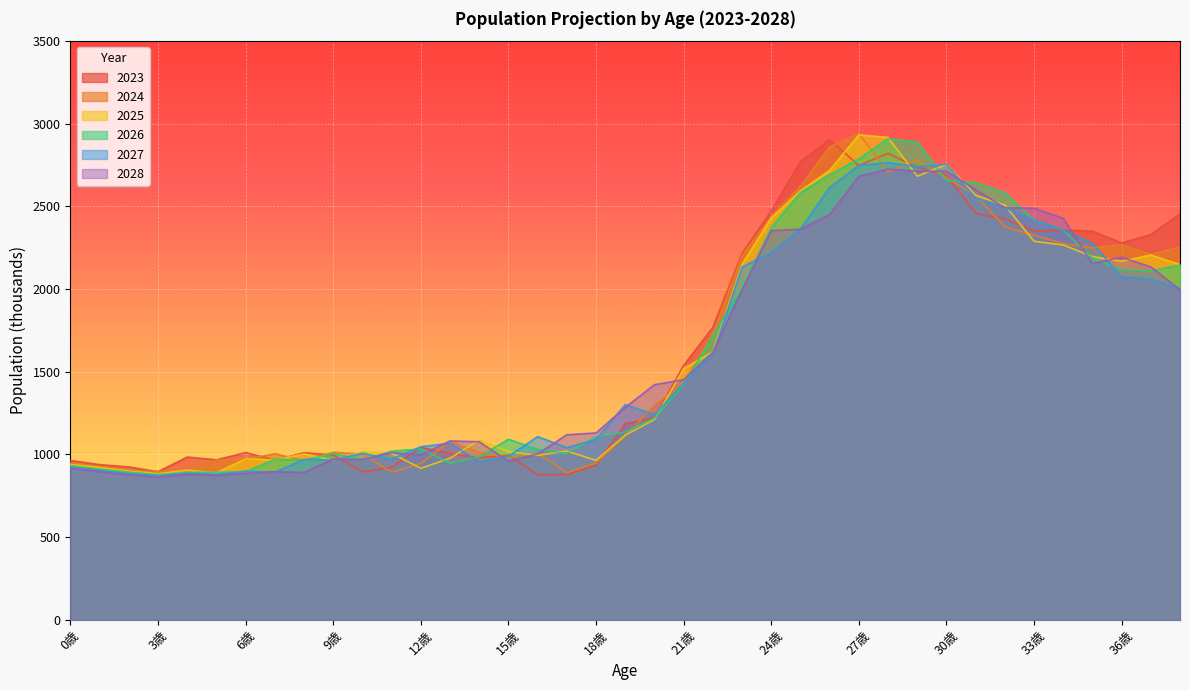

What is the lowest value of the 2027 series?

871.6